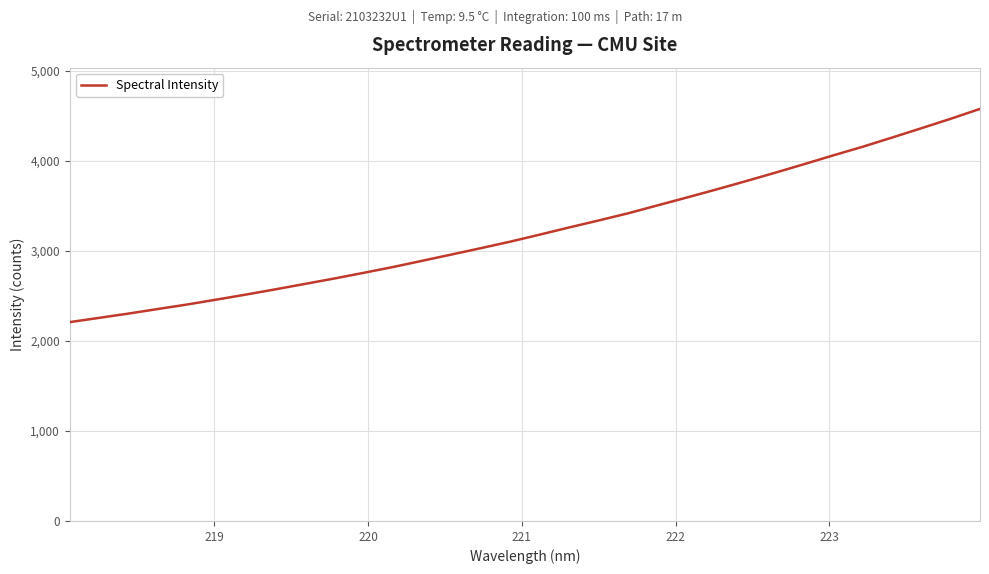

How many distinct data groups are displayed?

1